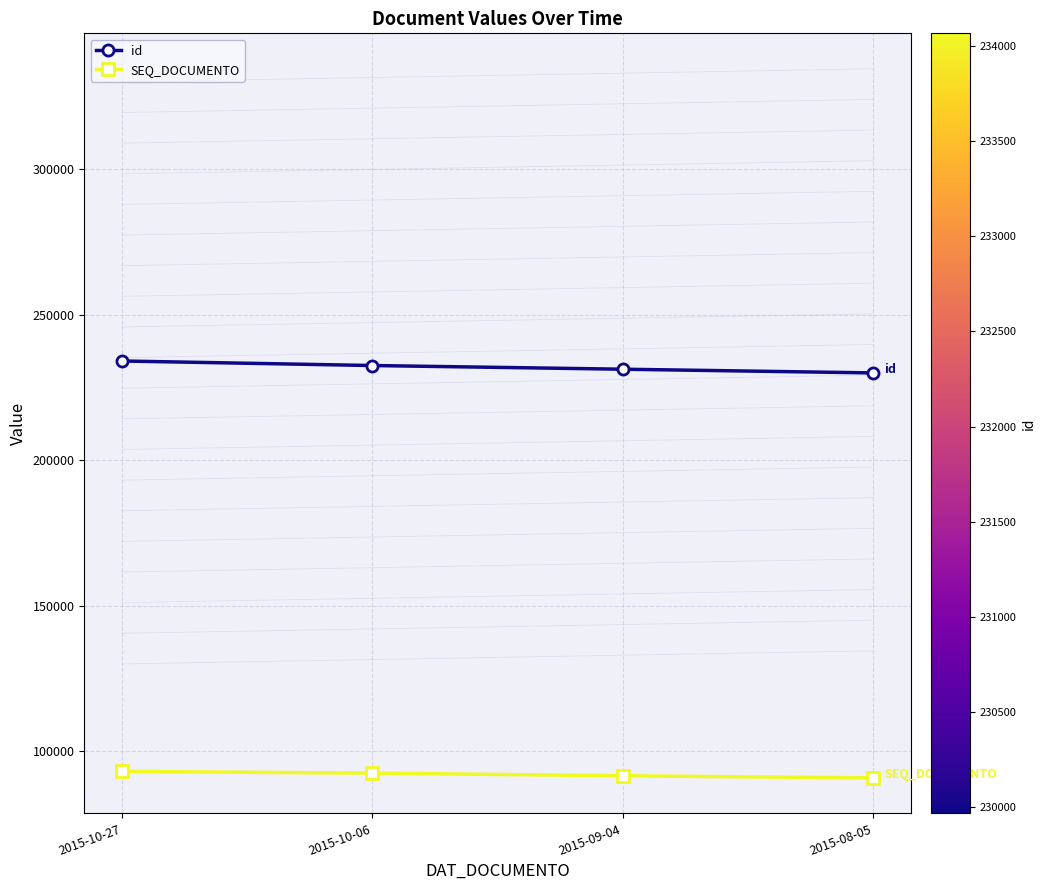

True or false: SEQ_DOCUMENTO and id intersect in this chart.

False